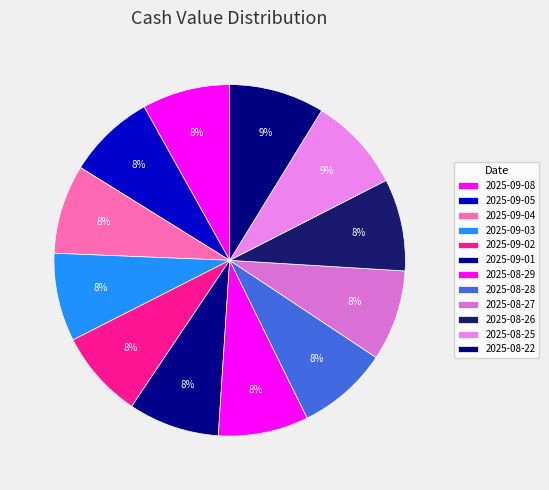

How many segments does this pie chart have?

12